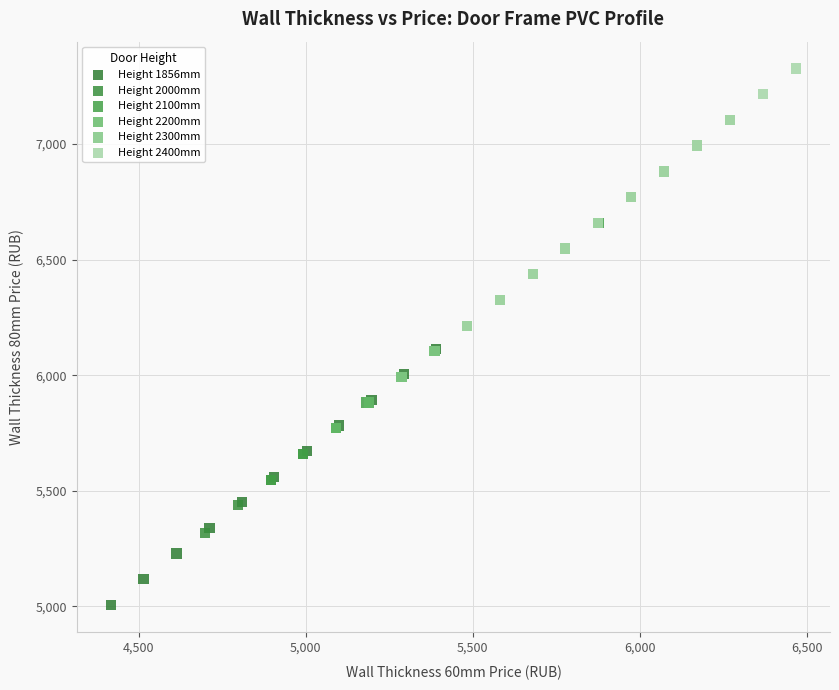

Which series has the largest Y range (max minus min)?

Height 2000mm